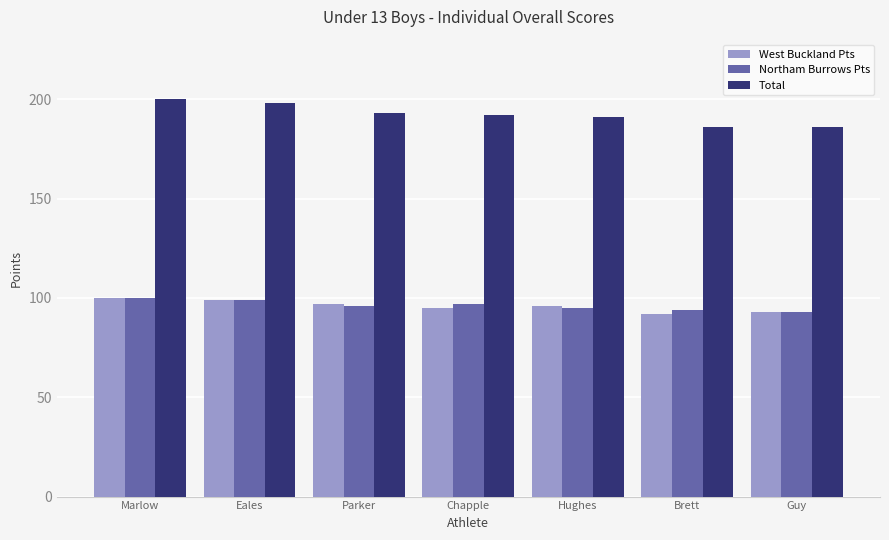

What is the label of the 3rd bar from the right?

Hughes